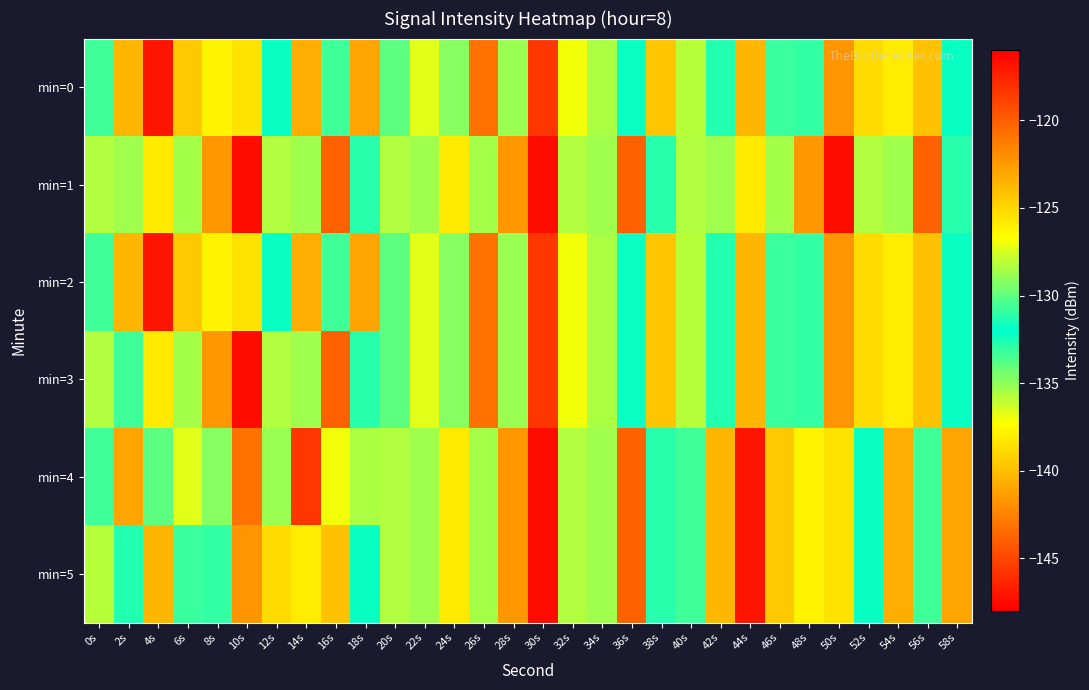

What is the maximum value shown in the chart?

-117.0